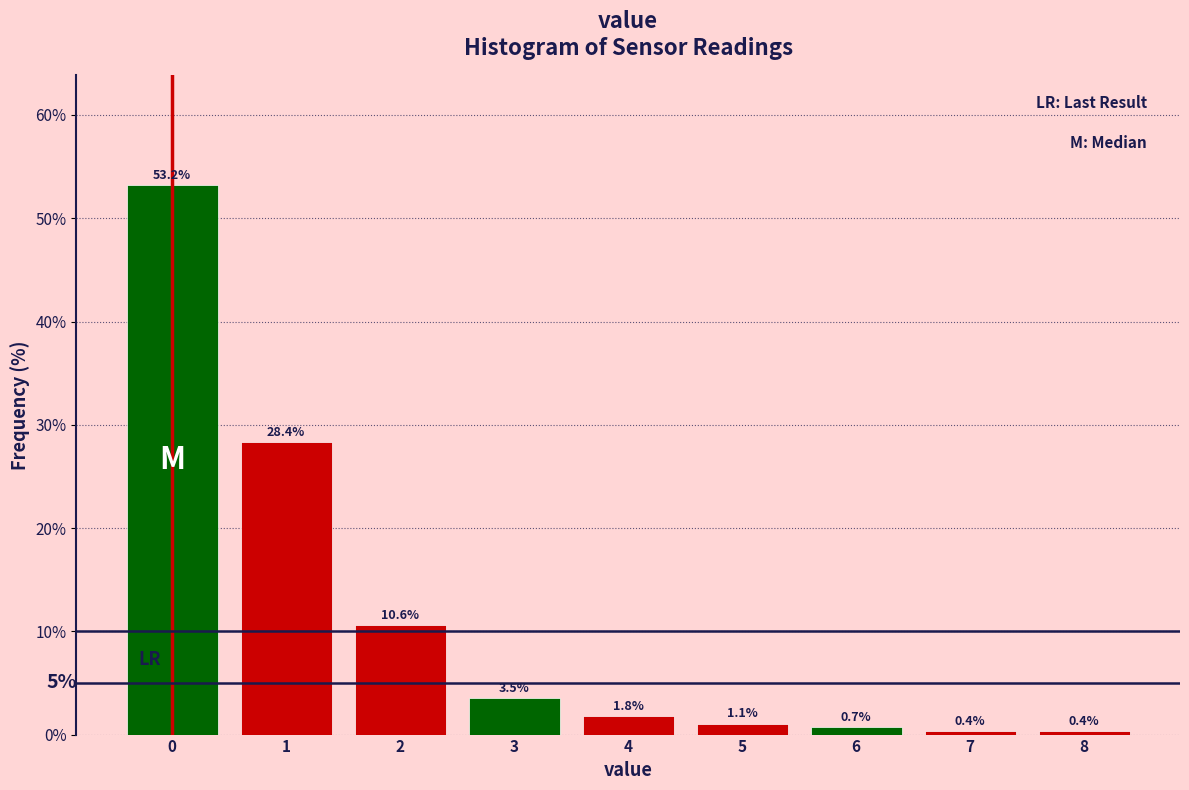

Reading left to right, list every bar in this chart as the range it spans on the x-axis followed by its height.

-0.5 to 0.5: 53.2
0.5 to 1.5: 28.4
1.5 to 2.5: 10.6
2.5 to 3.5: 3.5
3.5 to 4.5: 1.8
4.5 to 5.5: 1.1
5.5 to 6.5: 0.7
6.5 to 7.5: 0.4
7.5 to 8.5: 0.4